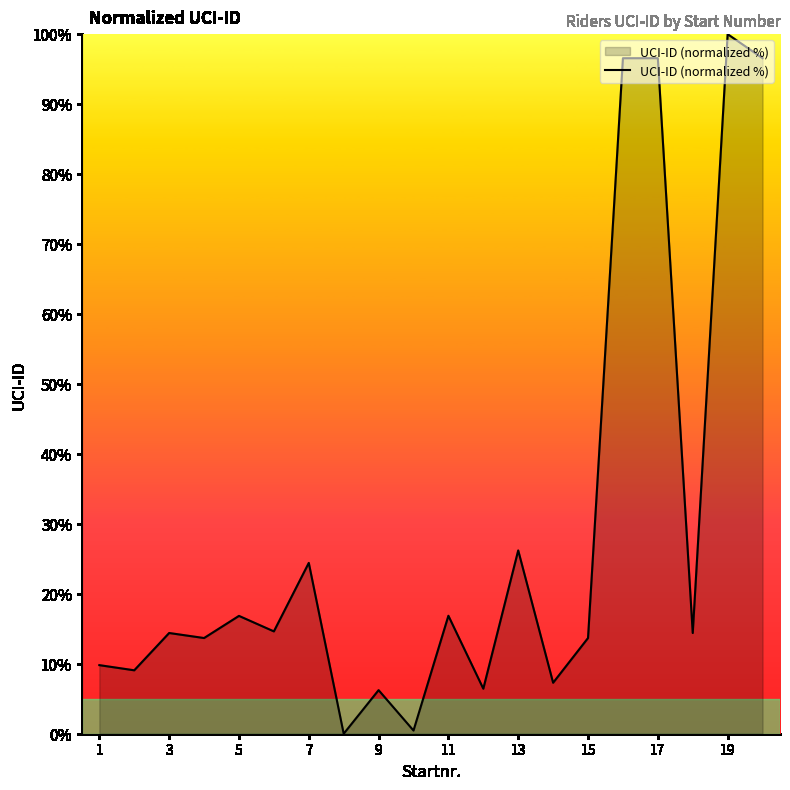

What is the maximum value shown in the chart?

100.0